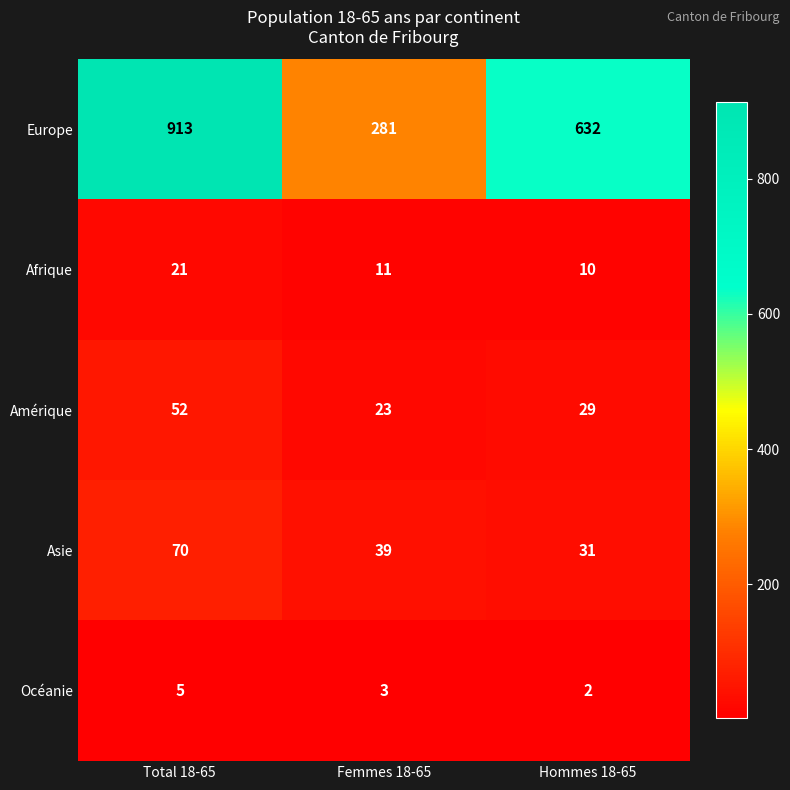

The Océanie series shows 3 at Femmes 18-65. True or false?

True